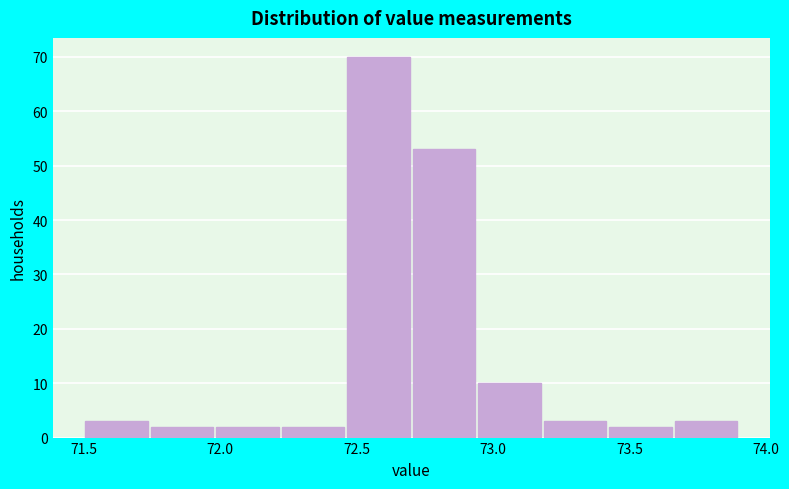

What is the height of the bar covering 73.42 to 73.66 on the x-axis? Neither the bar edges nor the heights are printed on the chart, so give them approximately, as read against the axes.

2